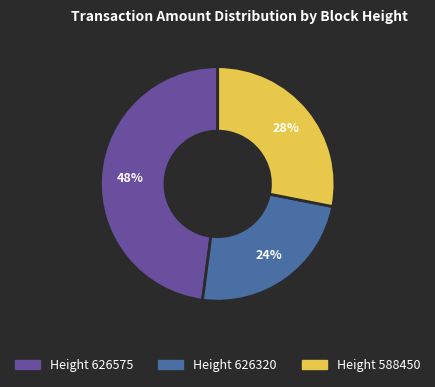

Does any single category account for the majority?

No